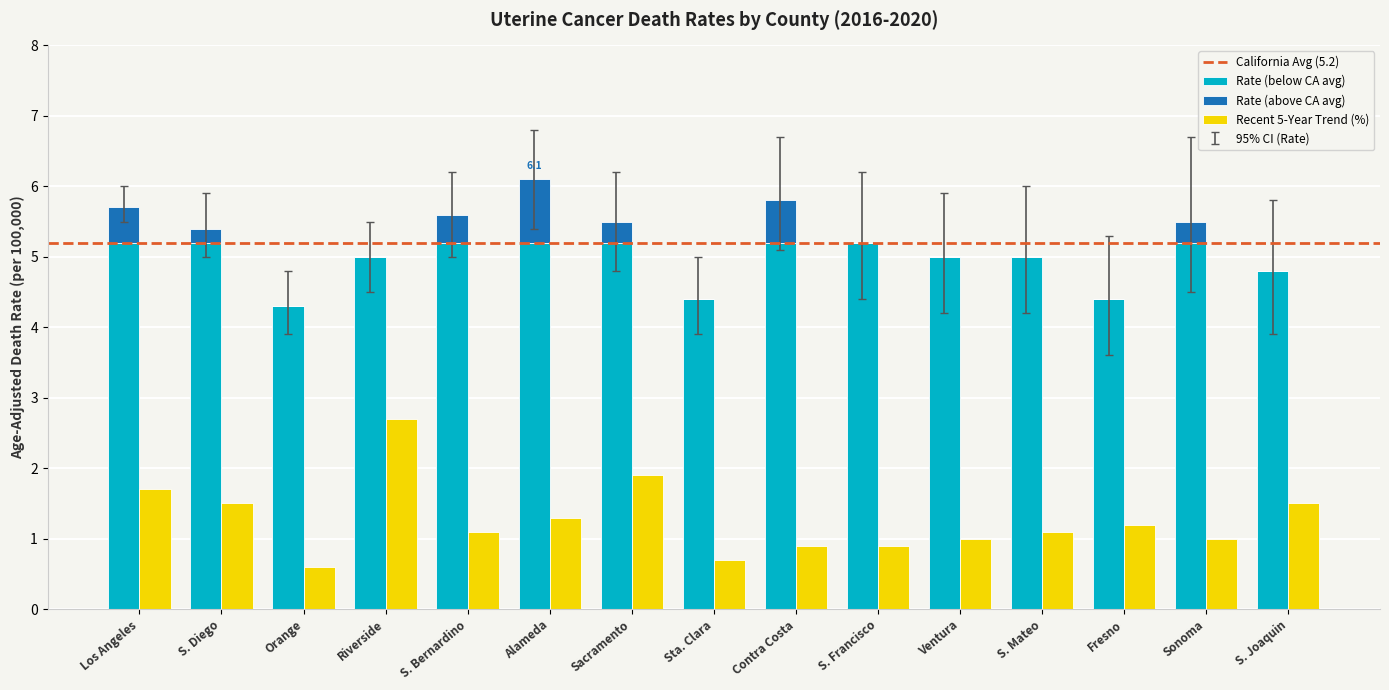

What is the minimum value for Recent 5-Year Trend?

0.6